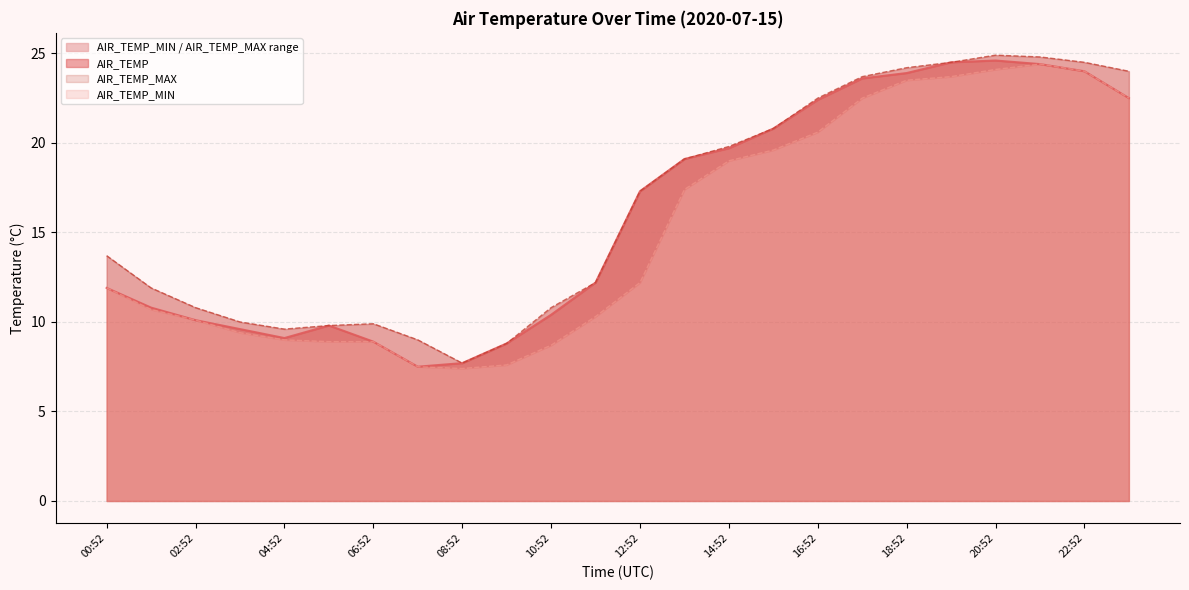

Rank the series at 01:52 from lowest to highest value.

AIR_TEMP_MIN, AIR_TEMP, AIR_TEMP_MAX